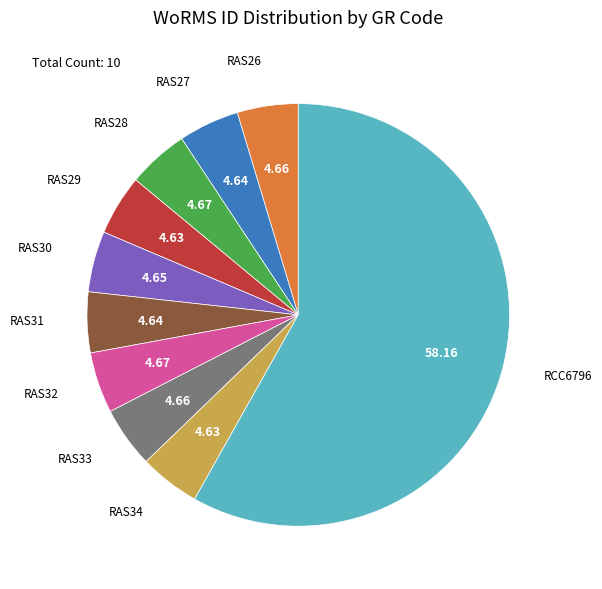

Is there any slice that represents more than half of the pie?

Yes